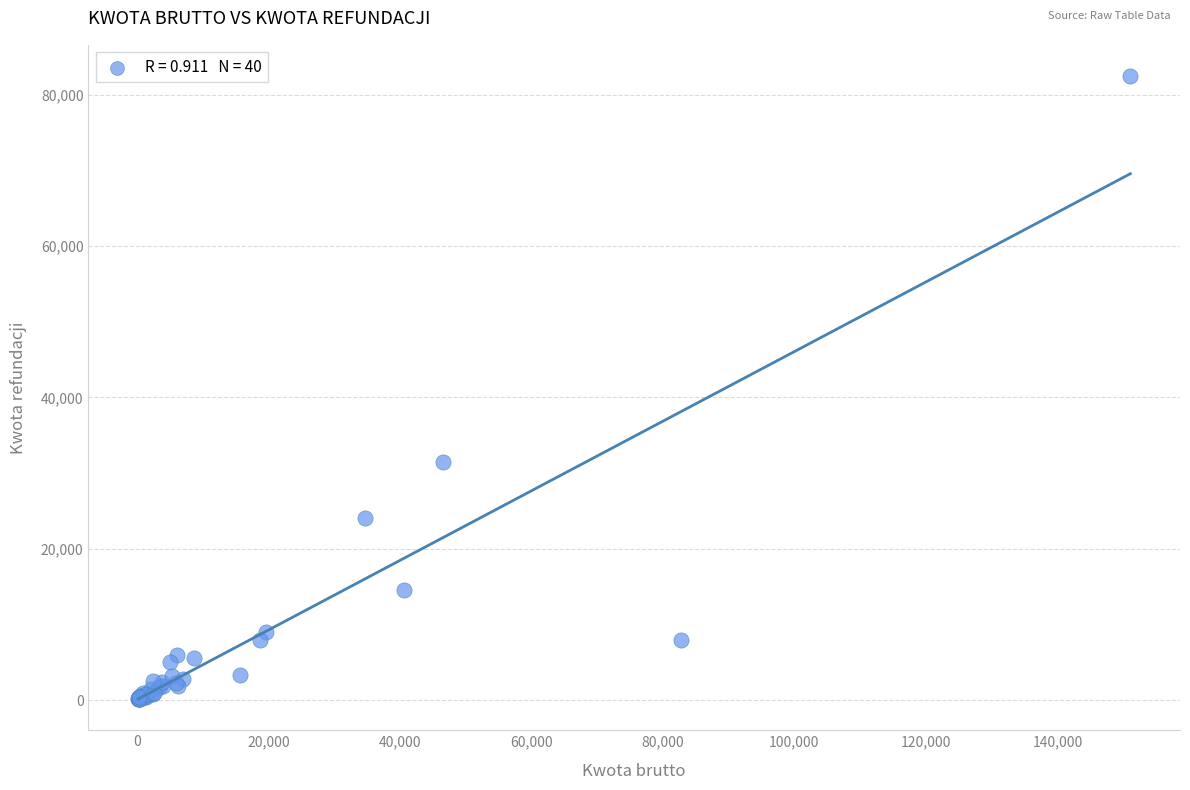

What Y value in the scatter plot is closest to 41313?

31500